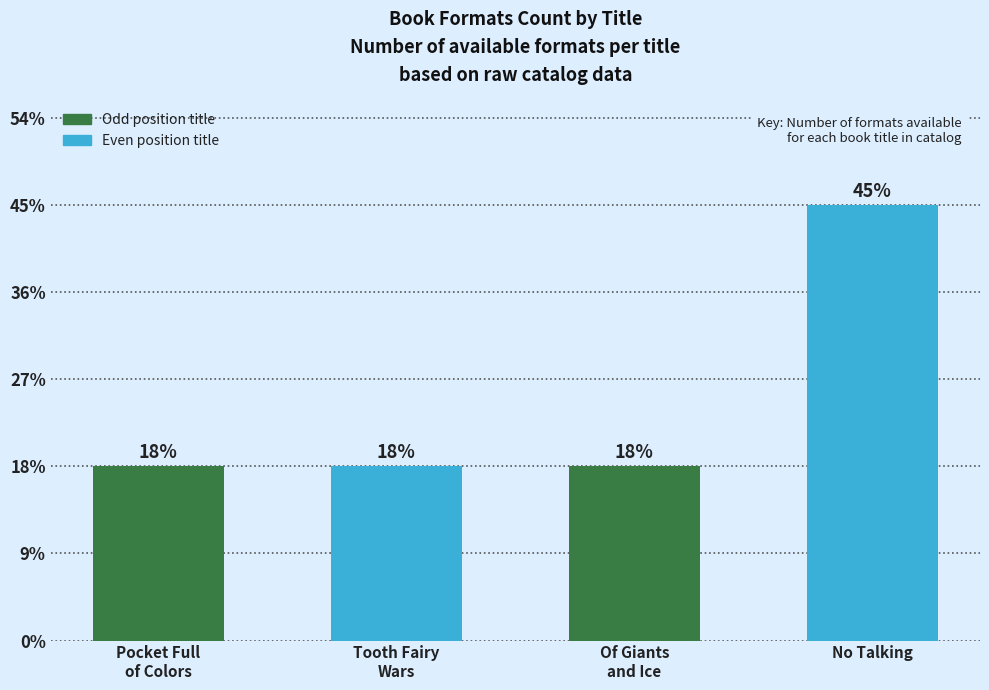

Does the chart contain any negative values?

No